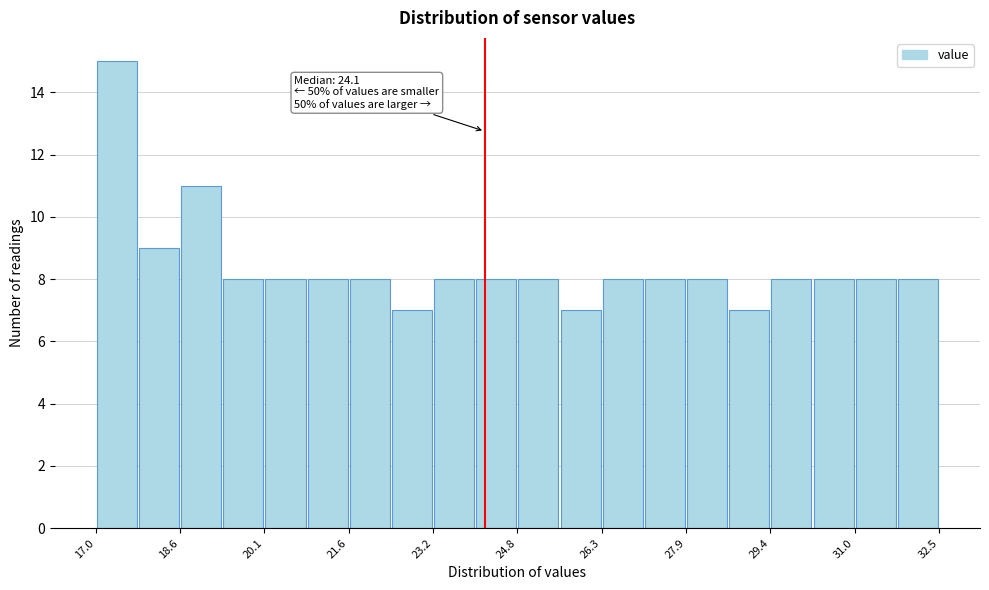

Around what value on the x-axis is the tallest bar? Give the approximate position of its centre, as read against the axis.

17.4